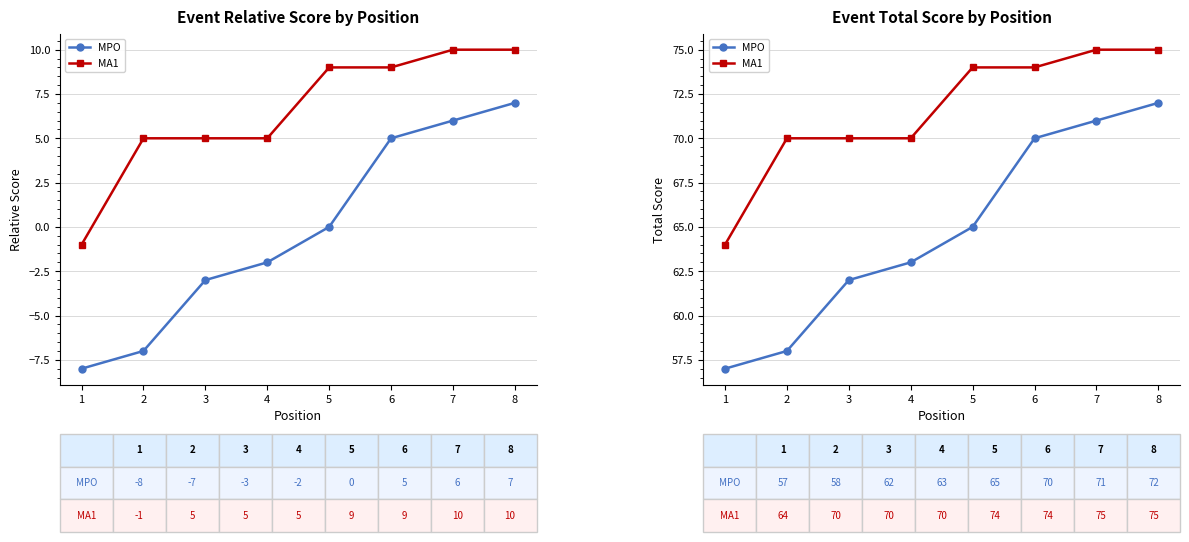

True or false: MA1 has more than 1 points higher than both neighbors.

False